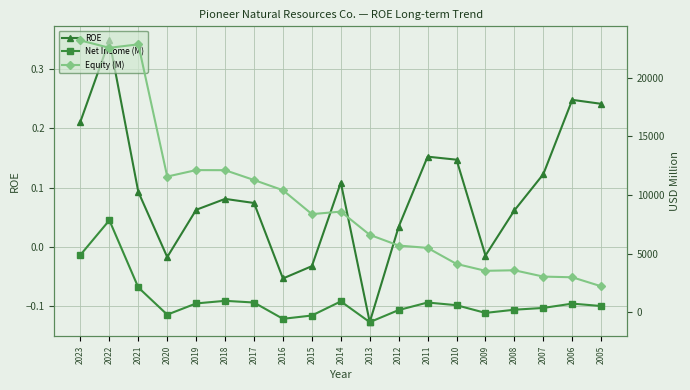

What is the sum of all Net Income (M) values?

19934.0